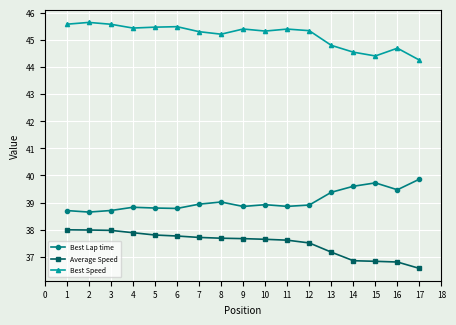

What is the difference between the highest and lowest values at 14?

7.7